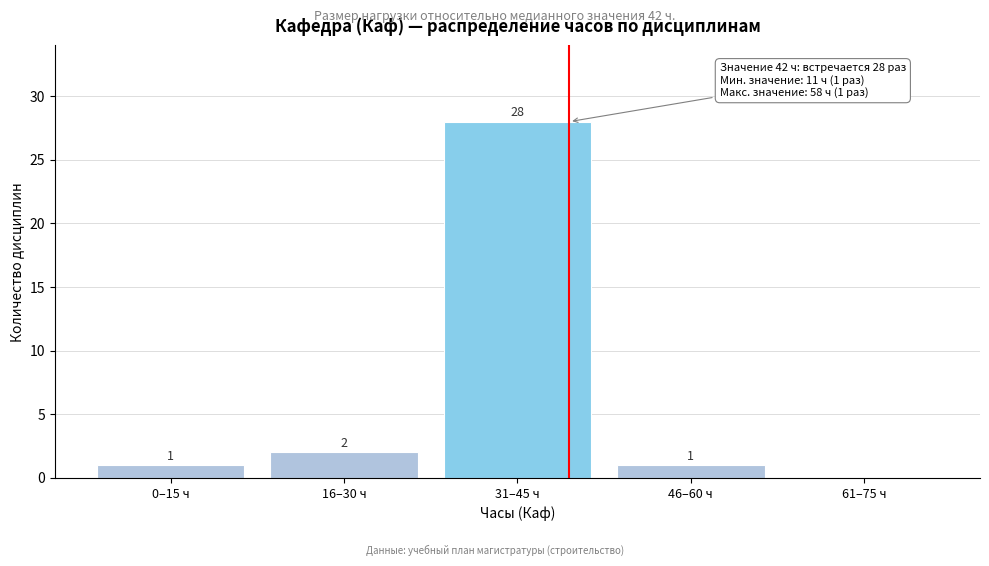

Reading right to left, what are all the values shown in this chart?

61–75 ч=0	46–60 ч=1	31–45 ч=28	16–30 ч=2	0–15 ч=1